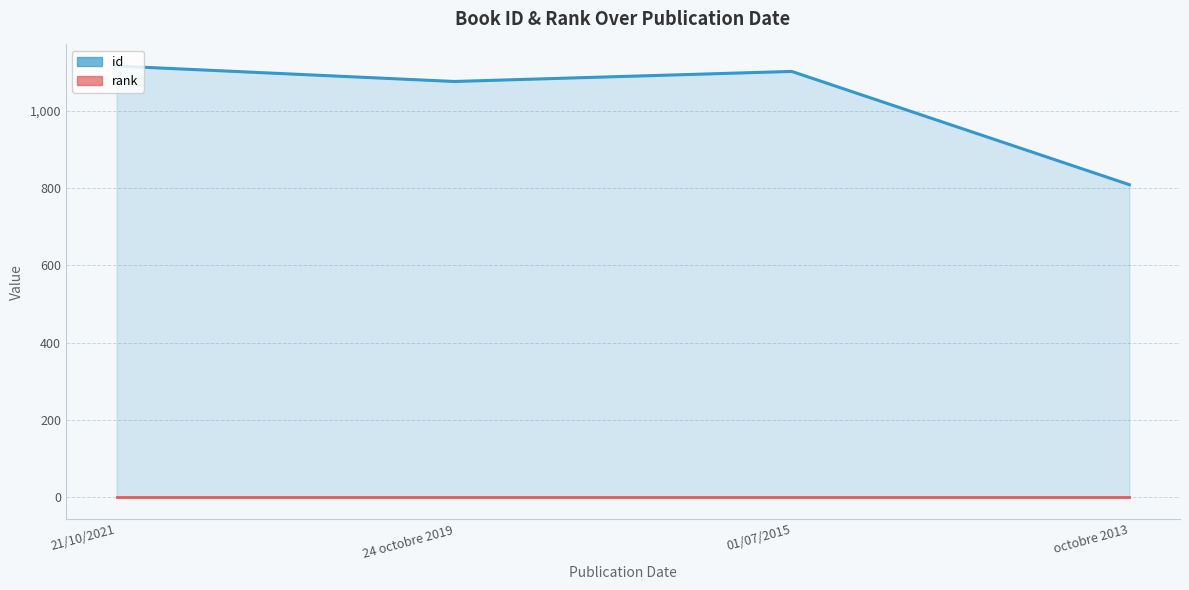

True or false: the data shows 1555 at 21/10/2021.

False